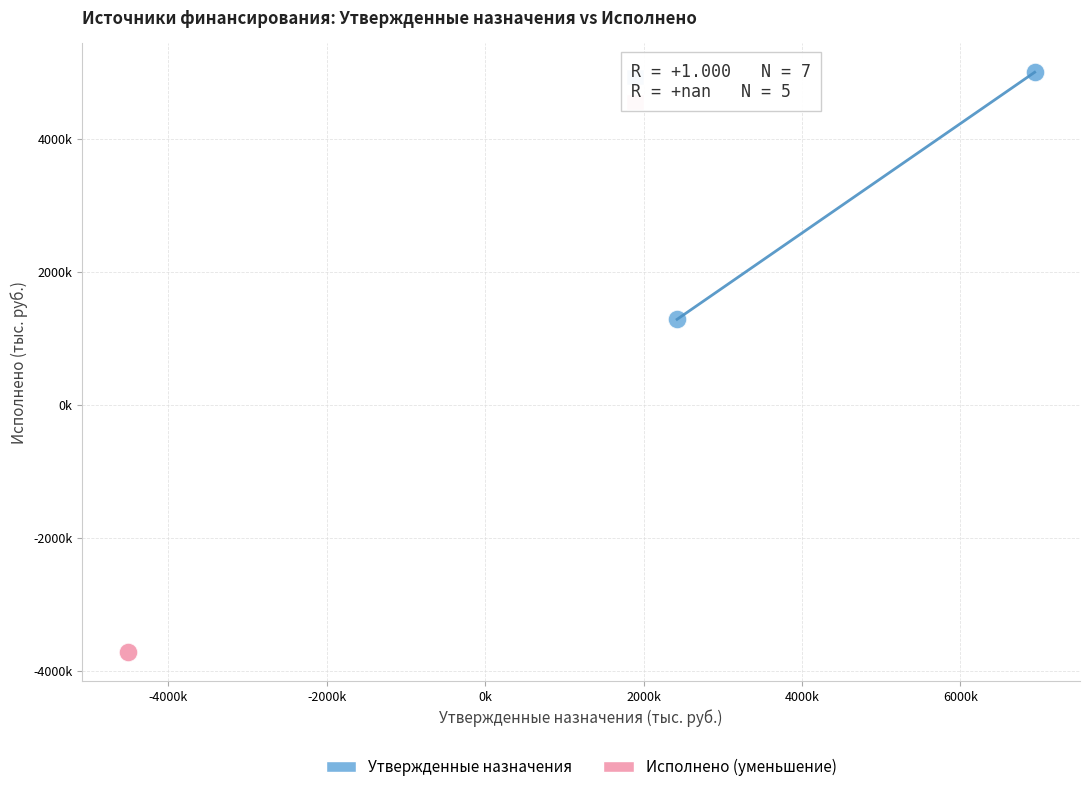

What are all the series names shown in the legend?

Утвержденные назначения, Исполнено (уменьшение)